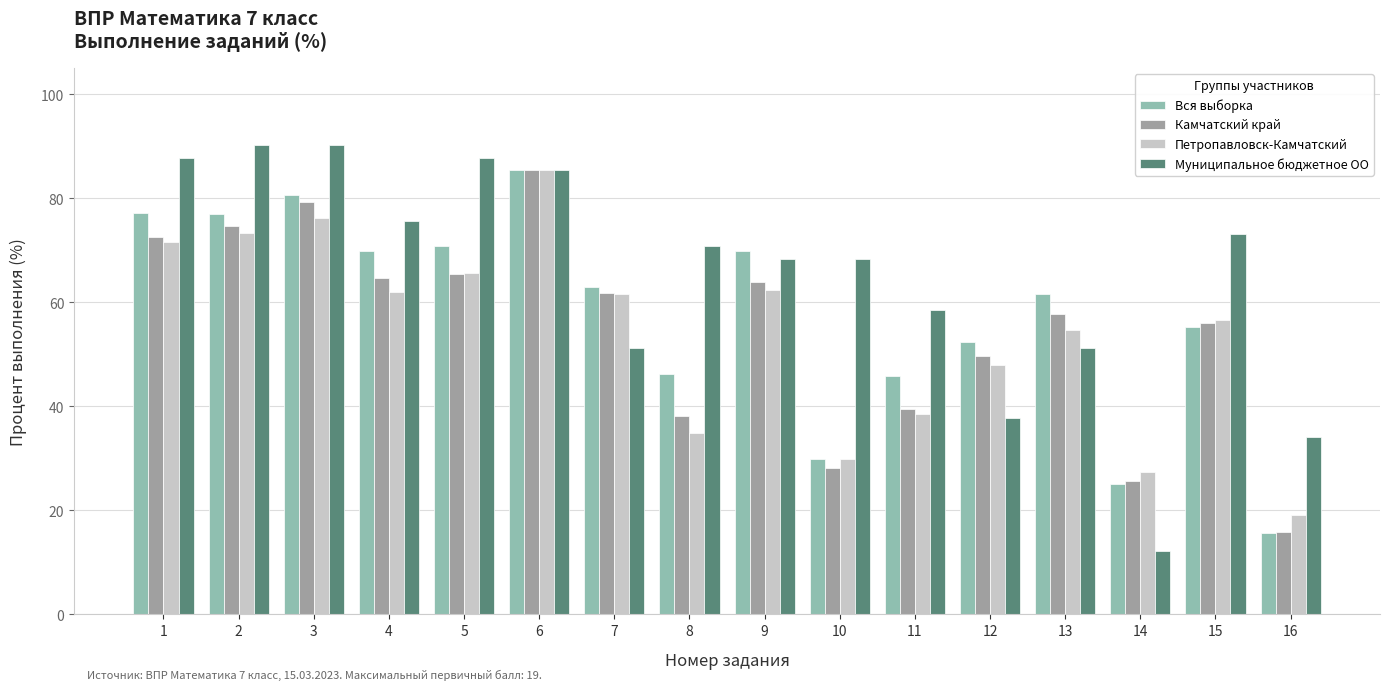

Where does the Камчатский край series first go above 61?

1